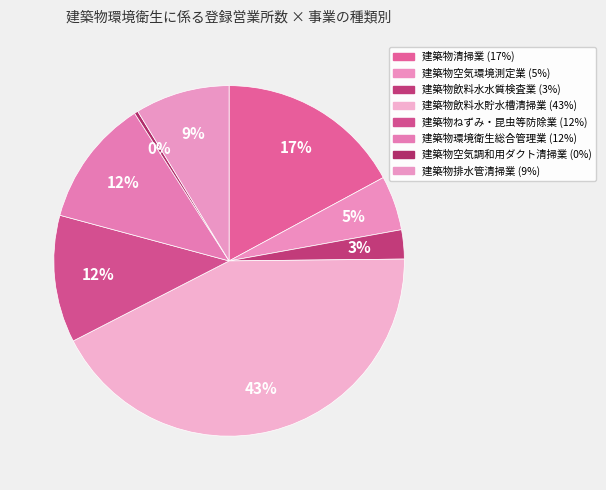

What percentage is NOT represented by 建築物清掃業?

82.9%